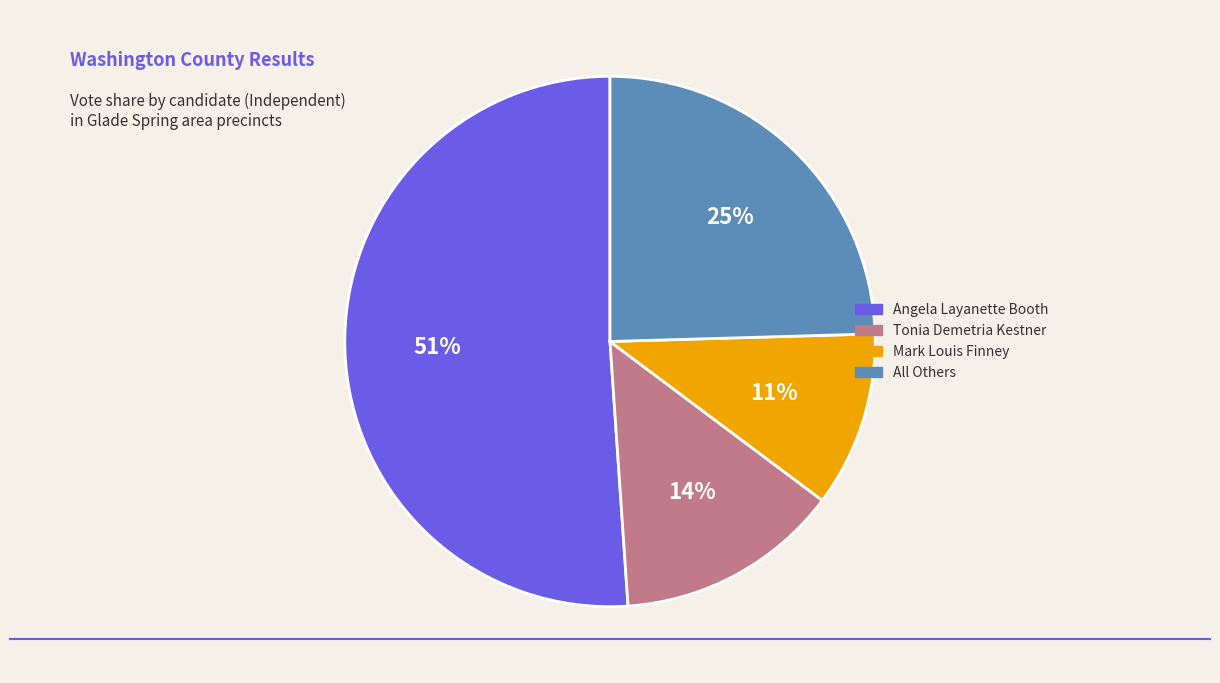

Count the number of slices in the pie.

4